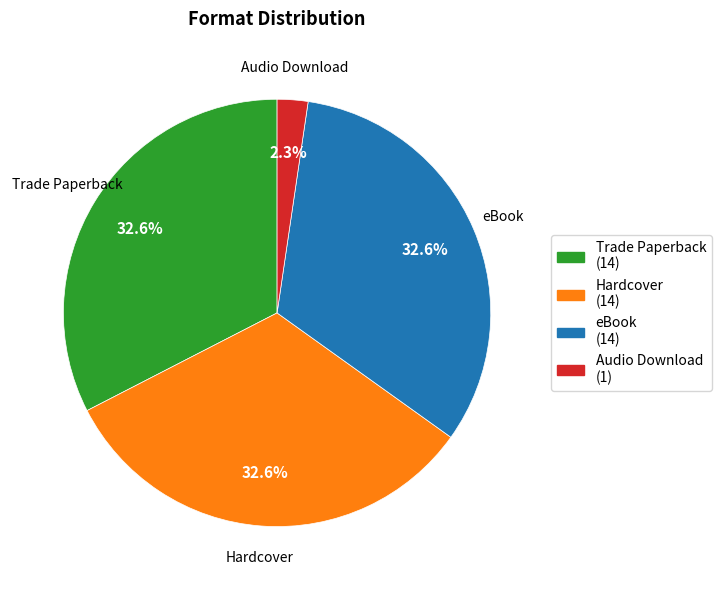

To the nearest percent, what is the combined percentage of Hardcover and eBook?

65%